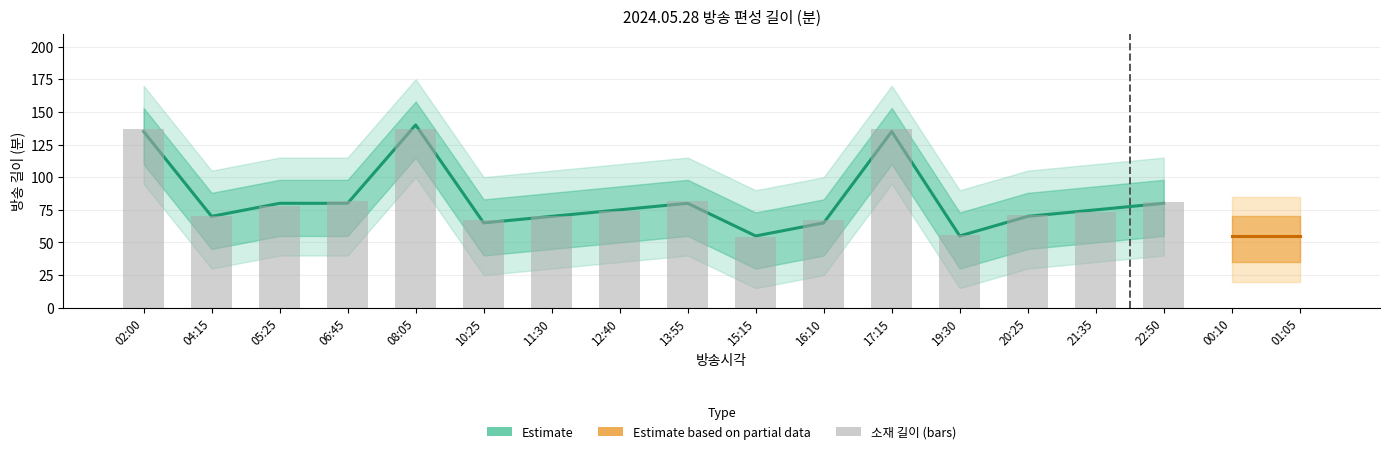

Is the value of 편성길이(소재) at 16:10 greater than the value of 편성길이 at 16:10?

Yes